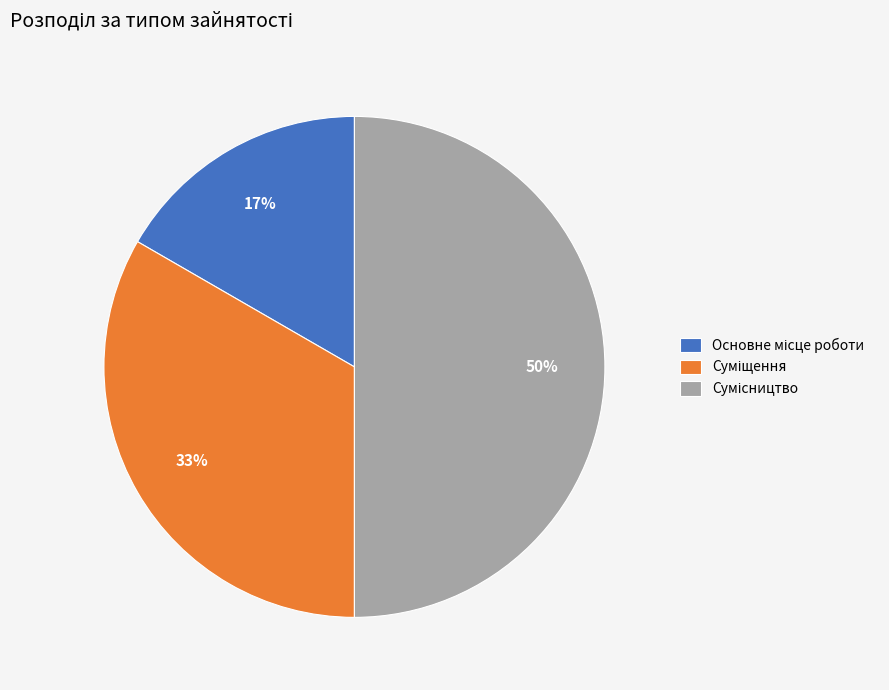

To the nearest percent, what is the average slice percentage?

33%